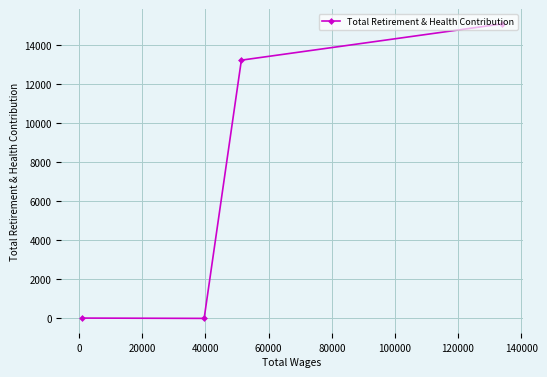

What is the greatest value displayed?

15100